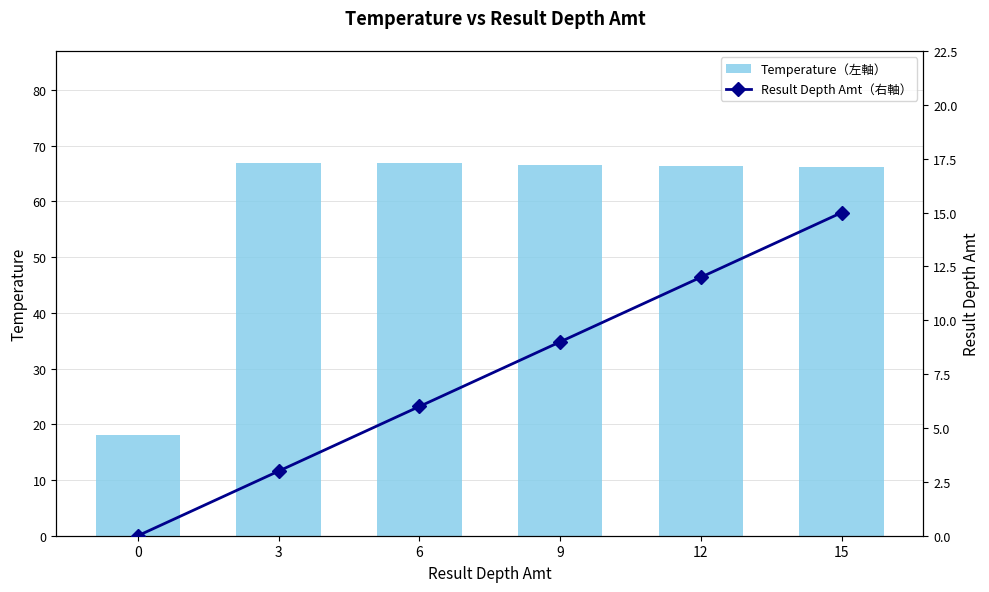

The Result Depth Amt（右軸） series shows 20.2 at 12. True or false?

False